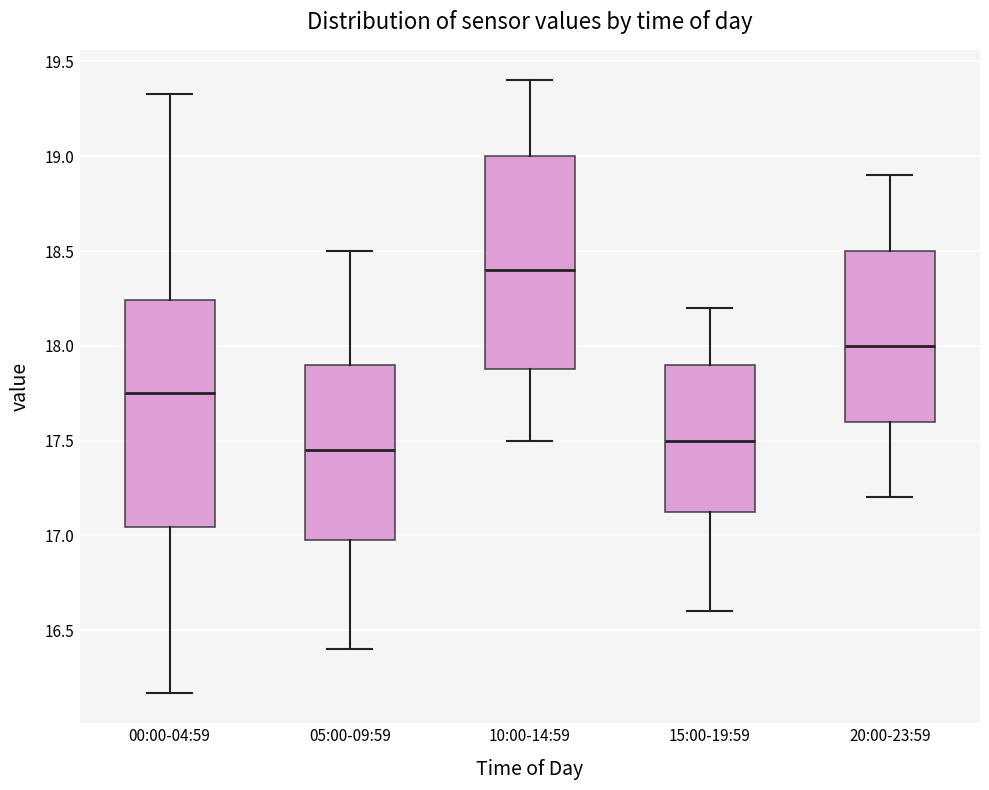

Which box's median line is the highest?

10:00-14:59